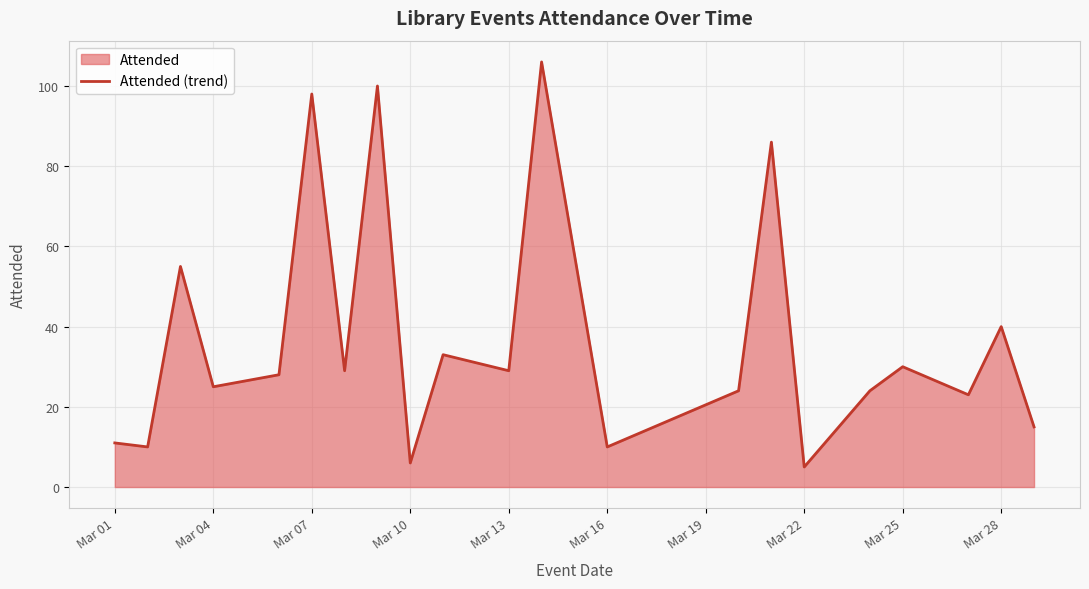

The value at Mar 01 is 11. True or false?

True